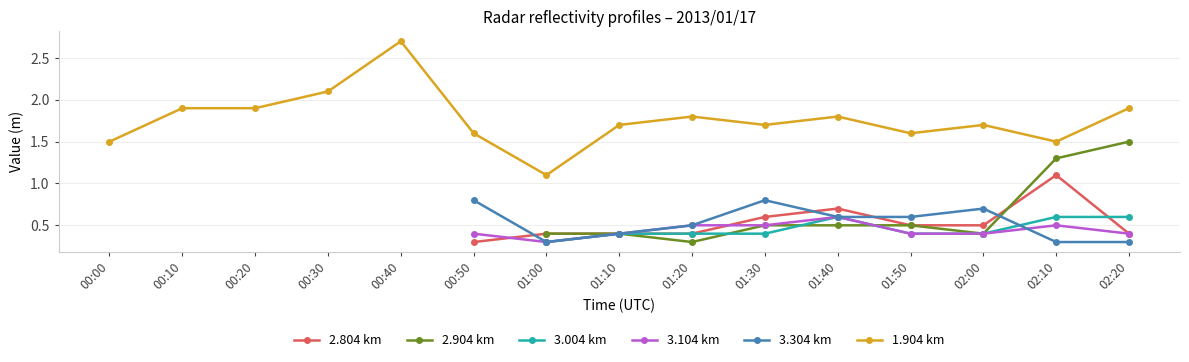

Is the value of 2.804 km at 01:10 greater than the value of 1.904 km at 02:20?

No